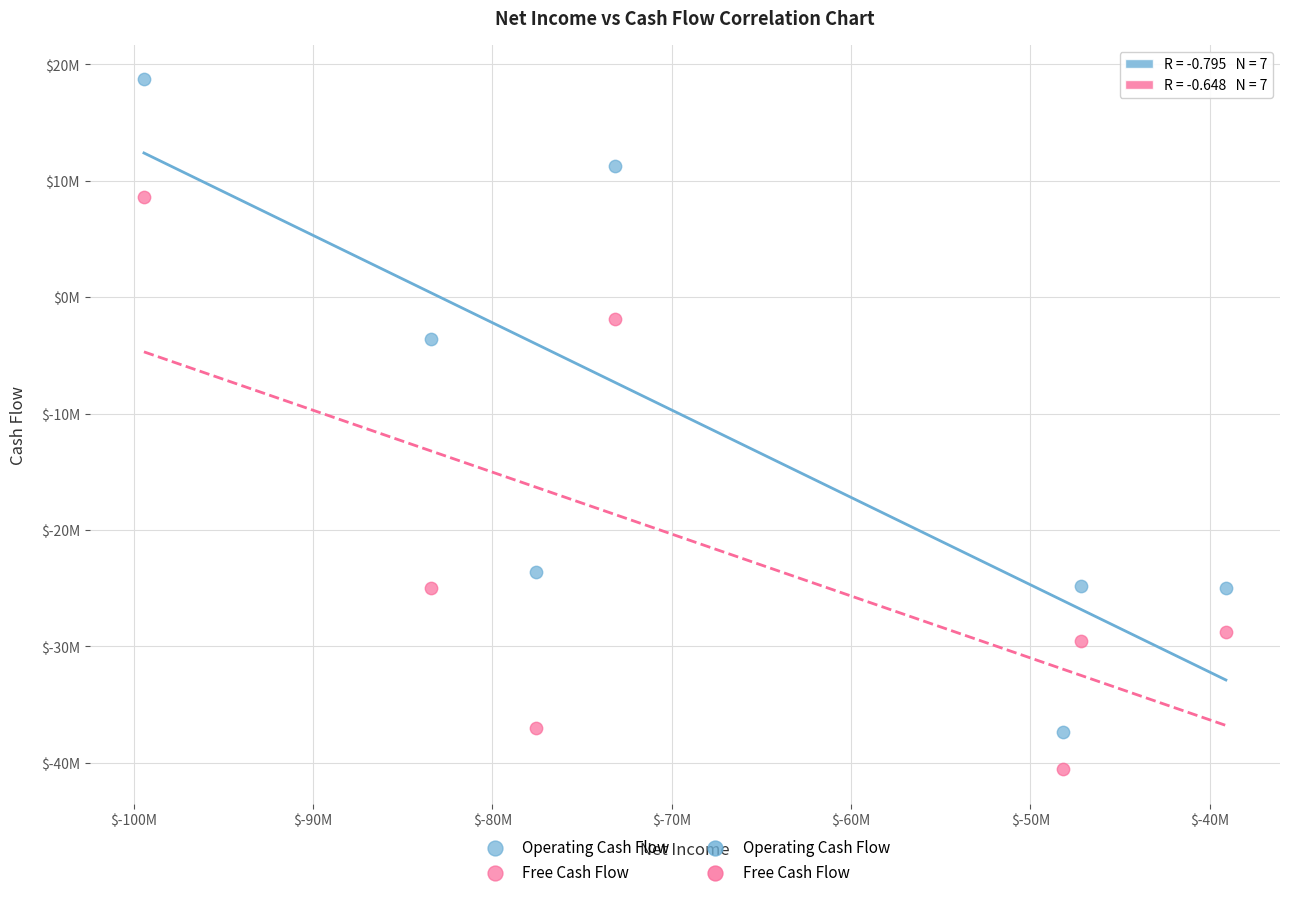

Which series has the largest Y range (max minus min)?

Operating Cash Flow